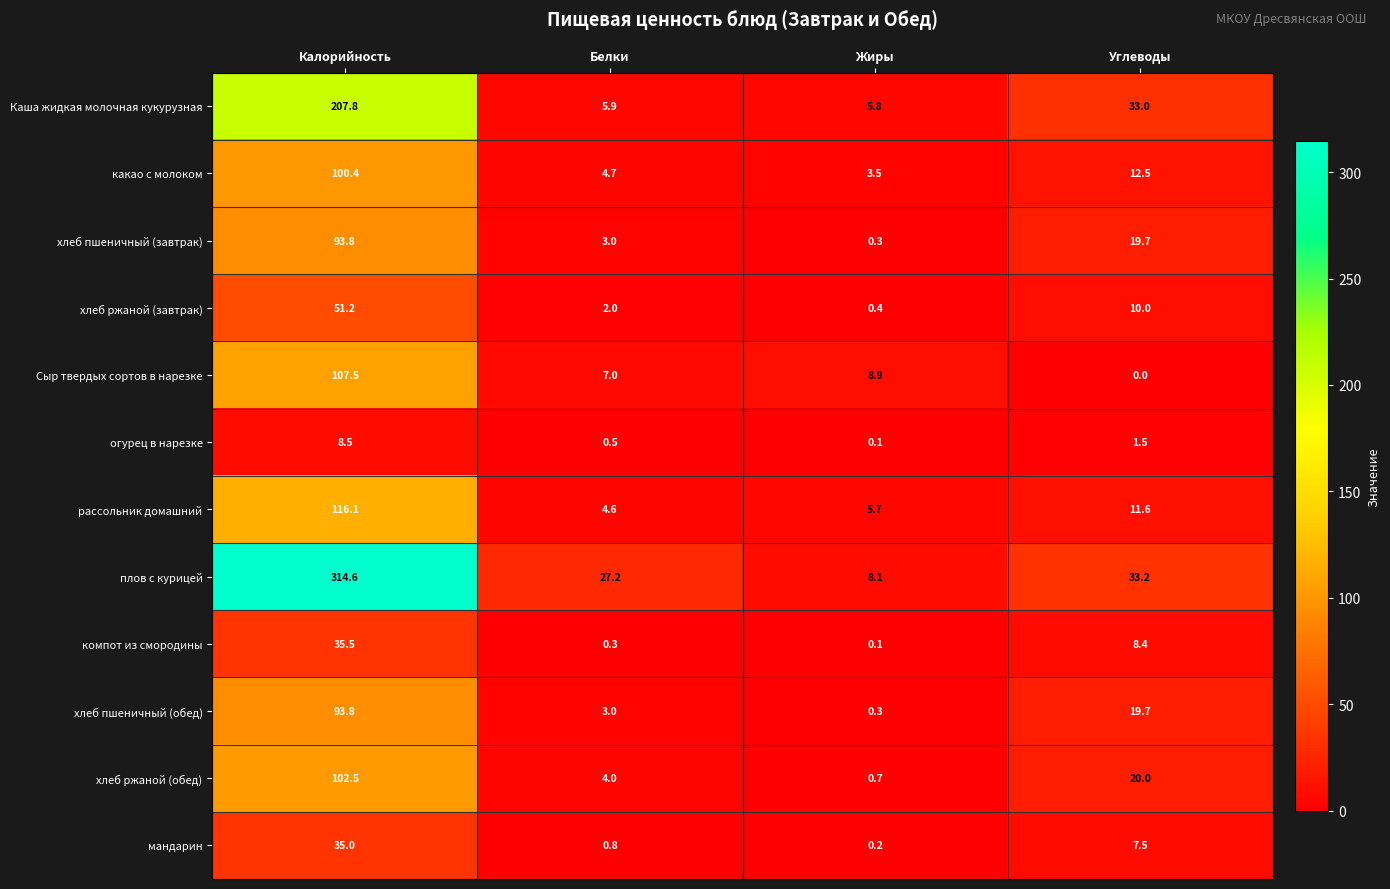

Which series has the widest spread of values?

плов с курицей